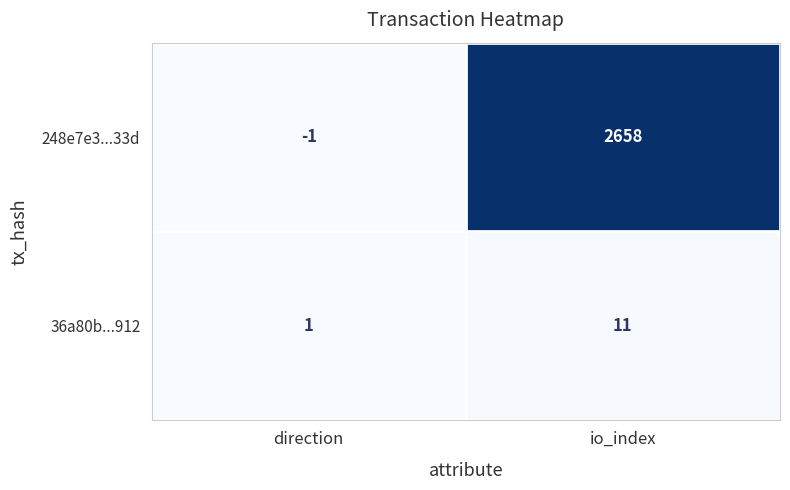

What is the difference between the highest and lowest values at io_index?

2647